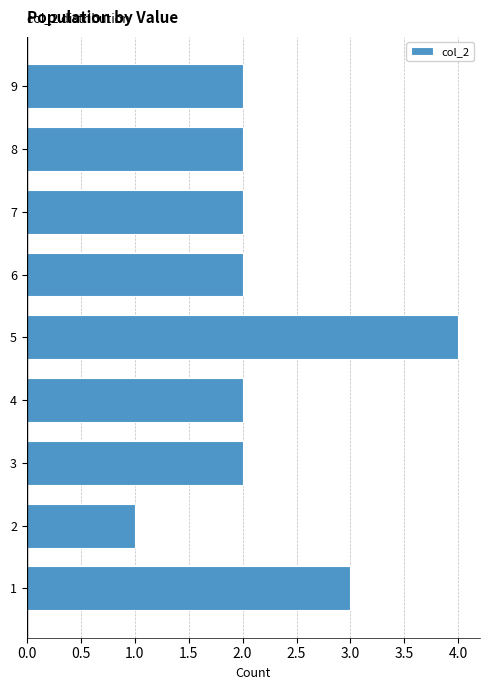

Reading bottom to top, extract all data points from this chart.

3	1	2	2	4	2	2	2	2